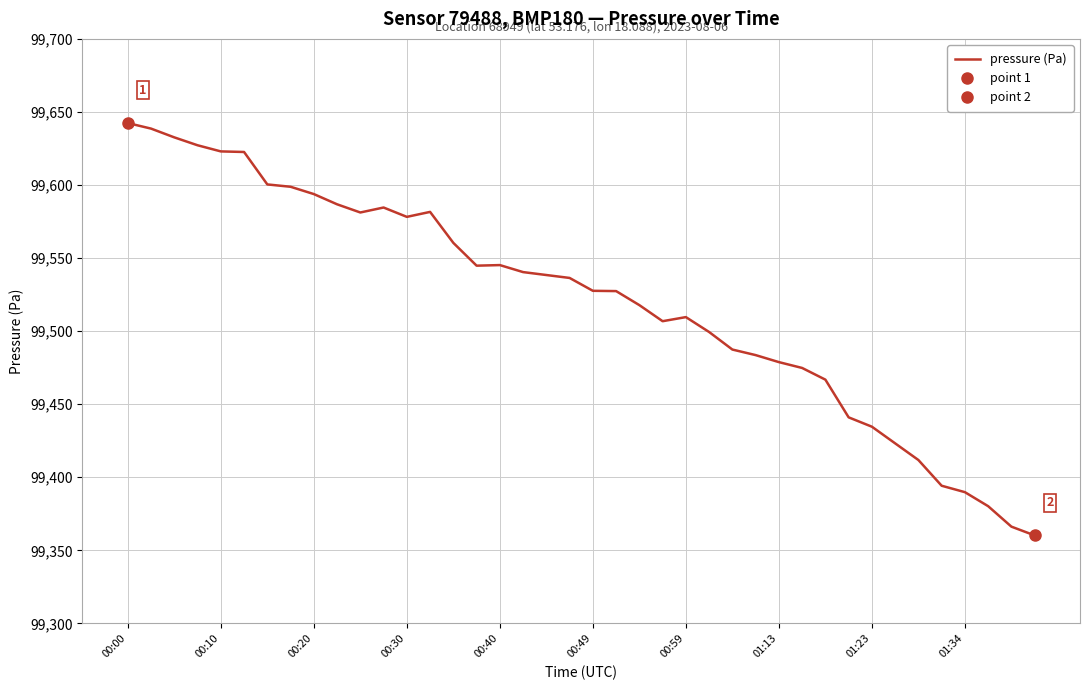

What position from the right is 35?

5